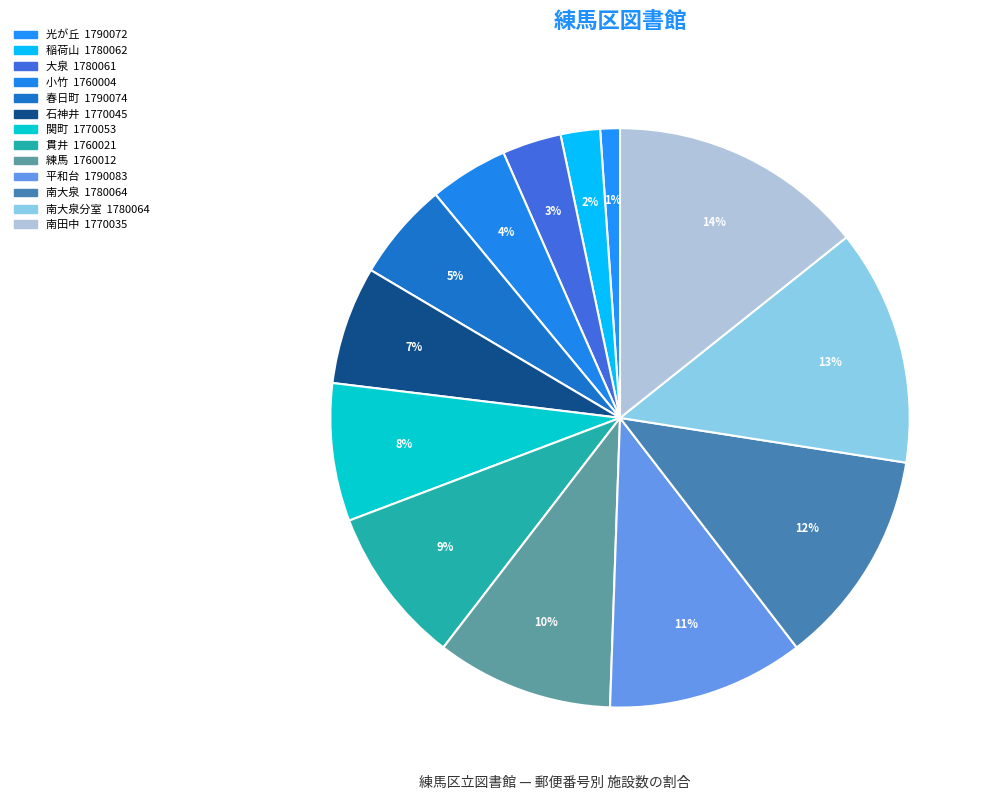

How many segments does this pie chart have?

13